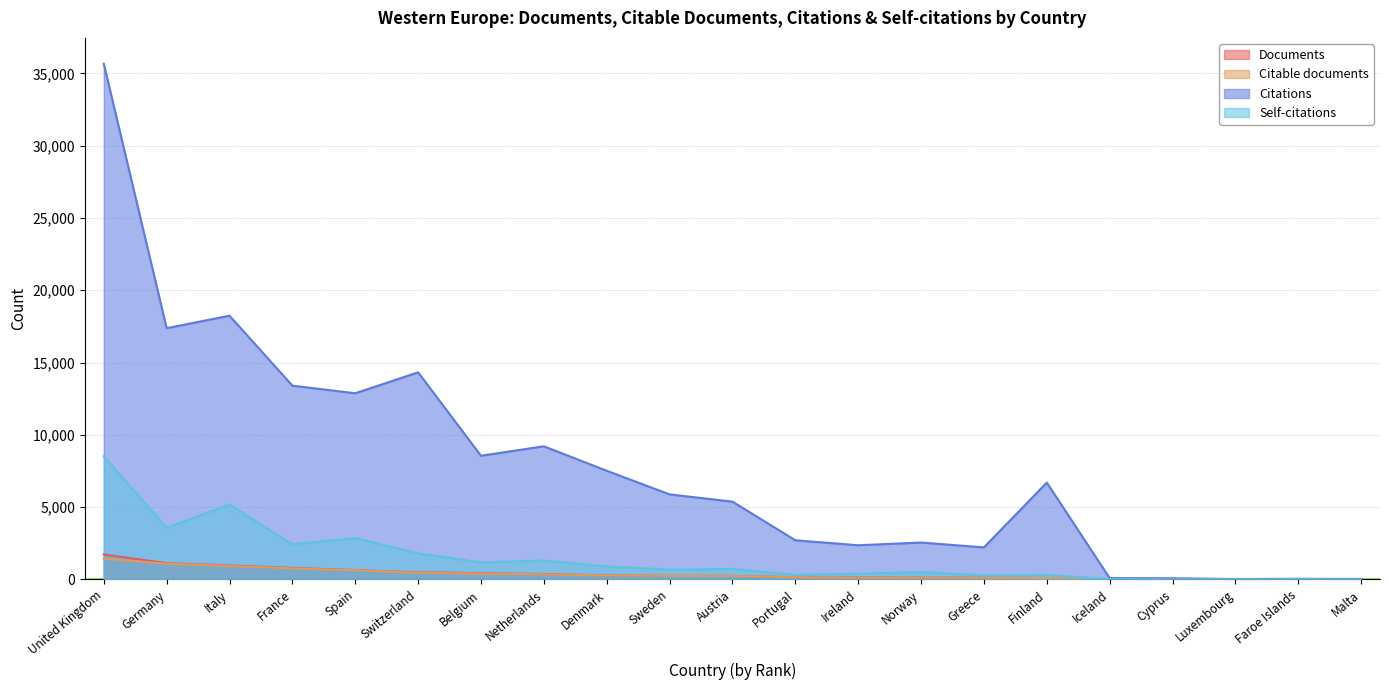

Reading left to right, transcribe all the data shown in this chart.

Documents: United Kingdom=1729	Germany=1123	Italy=966	France=795	Spain=648	Switzerland=493	Belgium=432	Netherlands=372	Denmark=280	Sweden=251	Austria=247	Portugal=151	Ireland=137	Norway=128	Greece=119	Finland=105	Iceland=9	Cyprus=6	Luxembourg=5	Faroe Islands=2	Malta=1
Citable documents: United Kingdom=1438	Germany=1089	Italy=933	France=764	Spain=637	Switzerland=462	Belgium=401	Netherlands=352	Denmark=274	Sweden=244	Austria=244	Portugal=147	Ireland=128	Norway=125	Greece=115	Finland=102	Iceland=9	Cyprus=6	Luxembourg=5	Faroe Islands=2	Malta=1
Citations: United Kingdom=35672	Germany=17378	Italy=18242	France=13404	Spain=12877	Switzerland=14325	Belgium=8556	Netherlands=9210	Denmark=7517	Sweden=5884	Austria=5382	Portugal=2710	Ireland=2365	Norway=2553	Greece=2219	Finland=6699	Iceland=93	Cyprus=83	Luxembourg=30	Faroe Islands=46	Malta=34
Self-citations: United Kingdom=8522	Germany=3584	Italy=5182	France=2433	Spain=2859	Switzerland=1811	Belgium=1184	Netherlands=1317	Denmark=897	Sweden=685	Austria=724	Portugal=316	Ireland=399	Norway=511	Greece=289	Finland=322	Iceland=18	Cyprus=3	Luxembourg=10	Faroe Islands=10	Malta=0